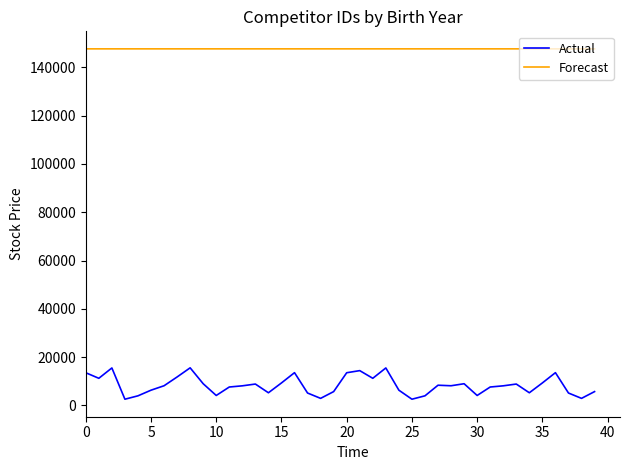

Rank the series by their maximum value, from highest to lowest.

Forecast, Actual